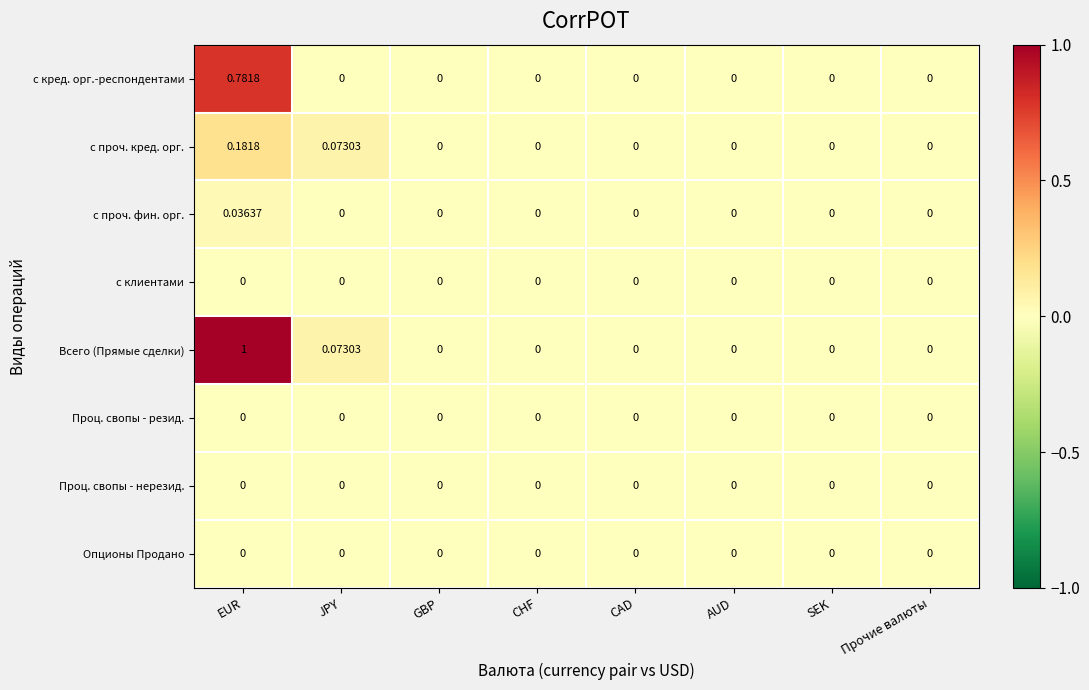

What is the maximum value shown in the chart?

1.0